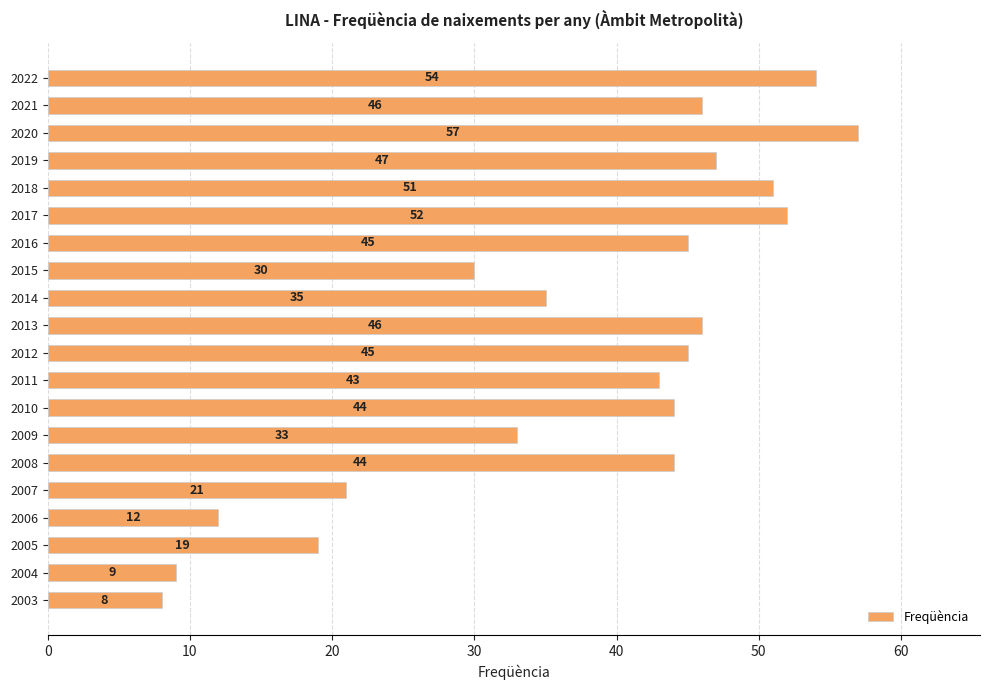

Approximately how many times larger is the value at 2013 compared to 2005?

2.4